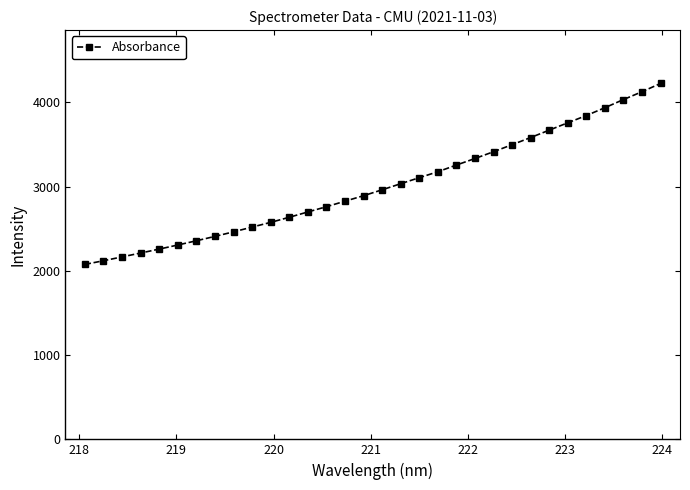

What is the value of the 29th point from the left?

3935.9